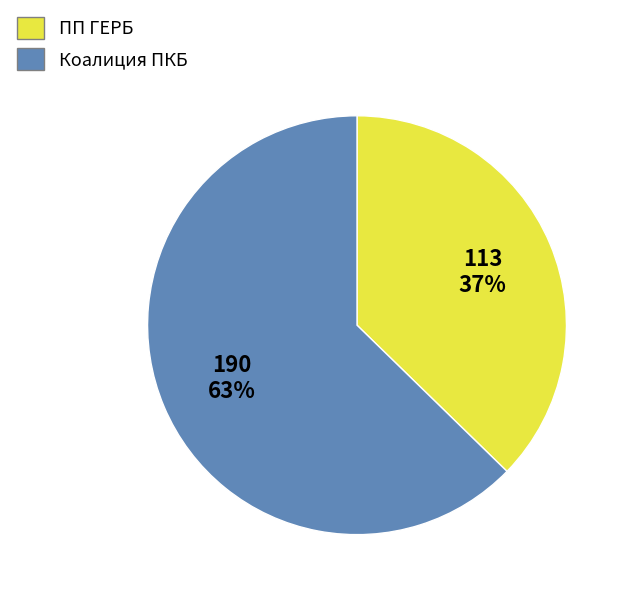

What percentage is the ПП ГЕРБ slice, to the nearest percent?

37%